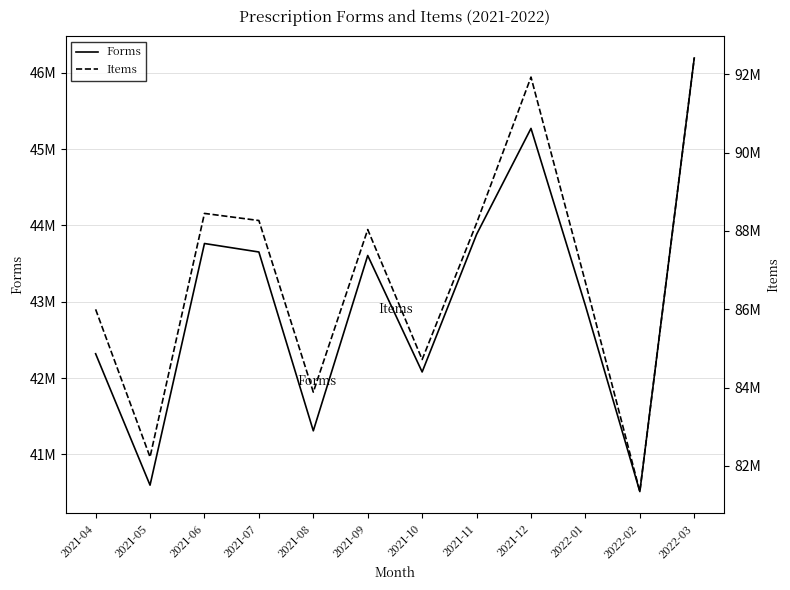

True or false: Forms and Items intersect in this chart.

False